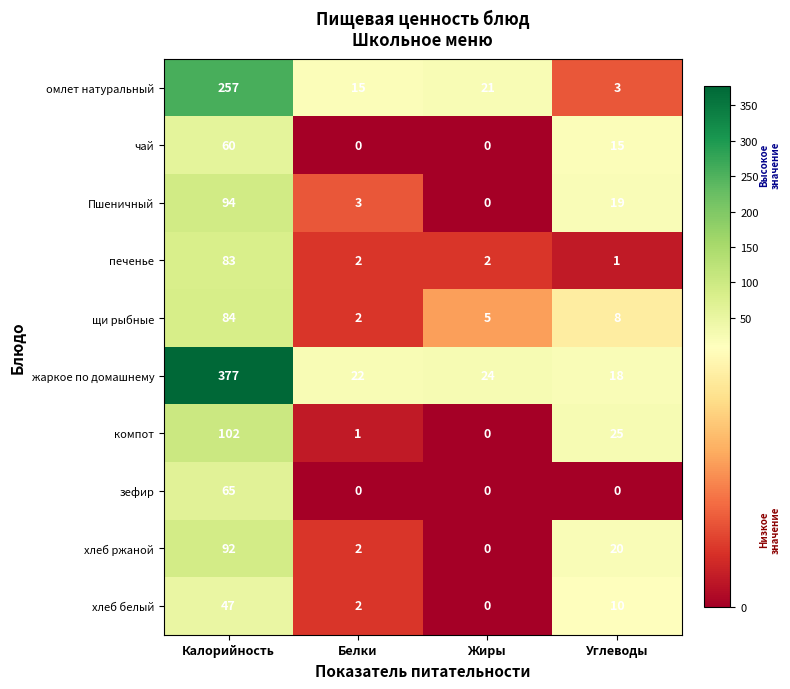

Which series has the largest total across all categories?

жаркое по домашнему